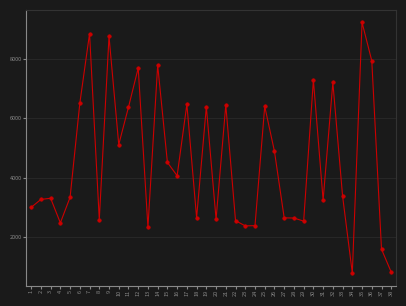

Which has a higher value, 34 or 15?

15